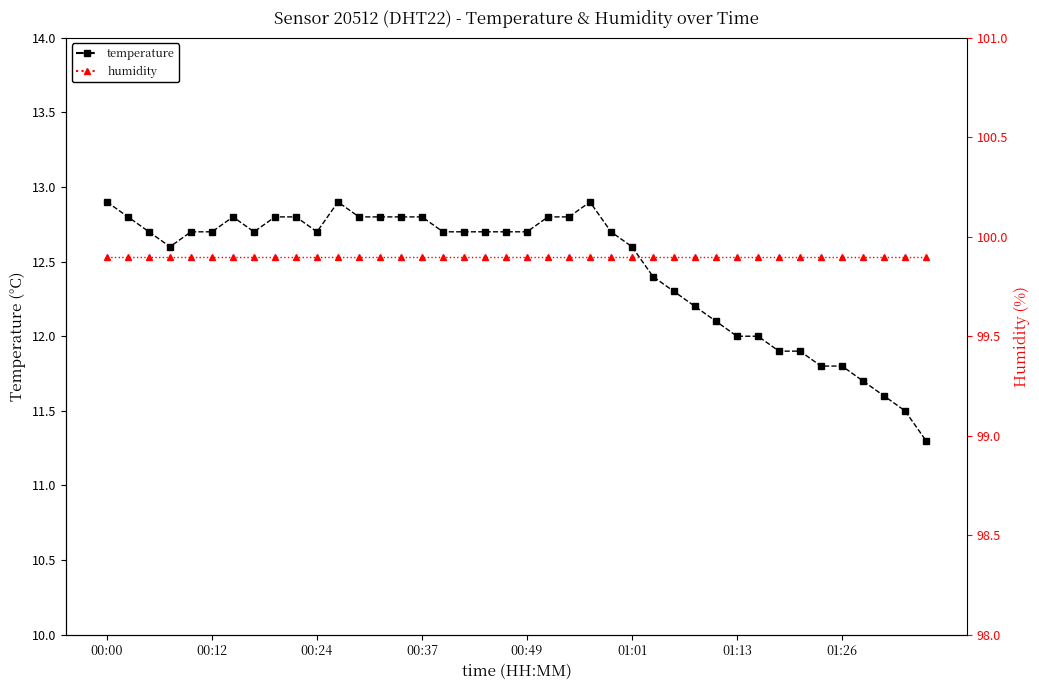

What is the total value across all series at 34?

111.7